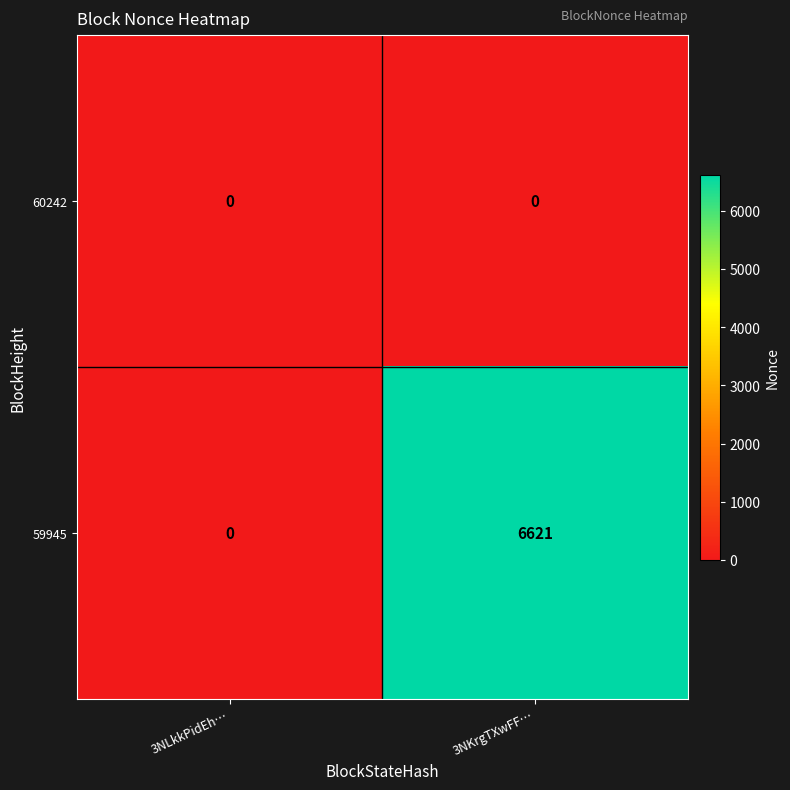

Reading left to right, what are all the values shown in this chart?

60242: 3NLkkPidEh…=0	3NKrgTXwFF…=0
59945: 3NLkkPidEh…=0	3NKrgTXwFF…=6621